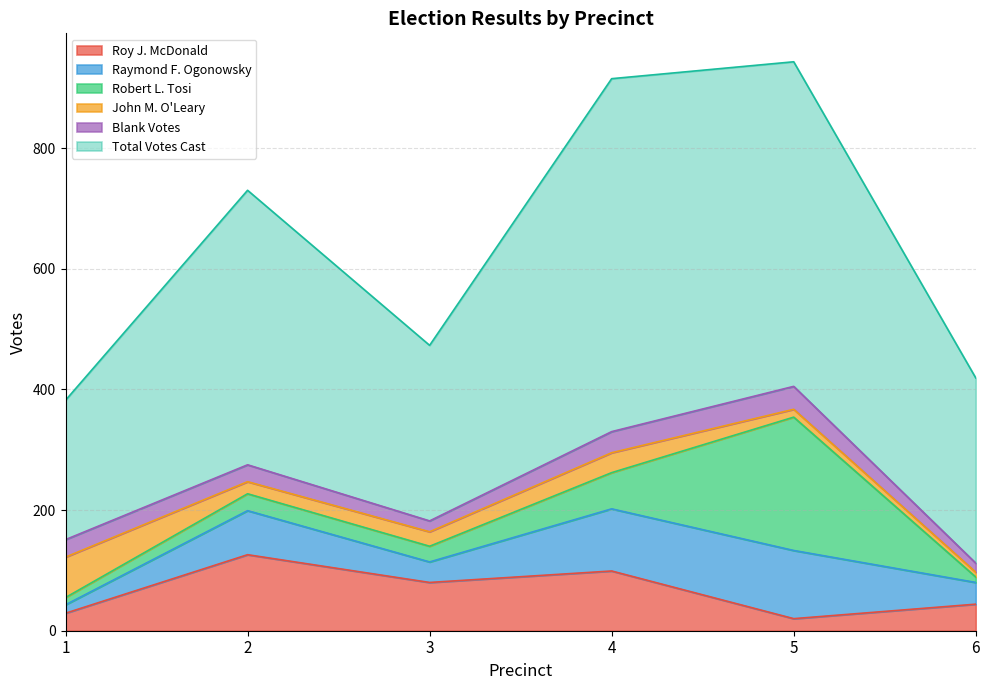

What is the value of the Blank Votes point at the 1st from the left?

29